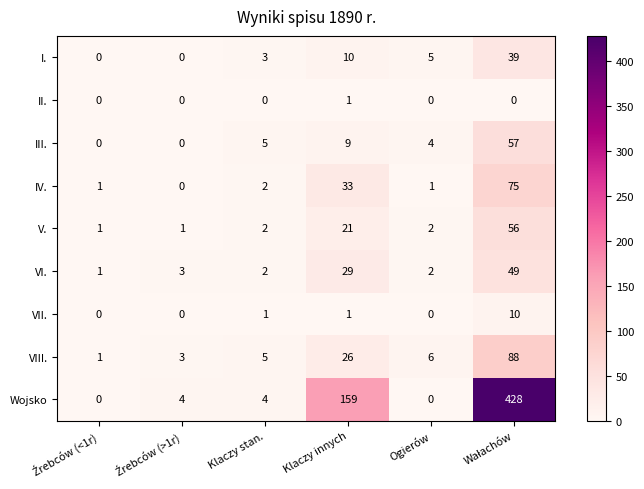

What is the maximum value for III.?

57